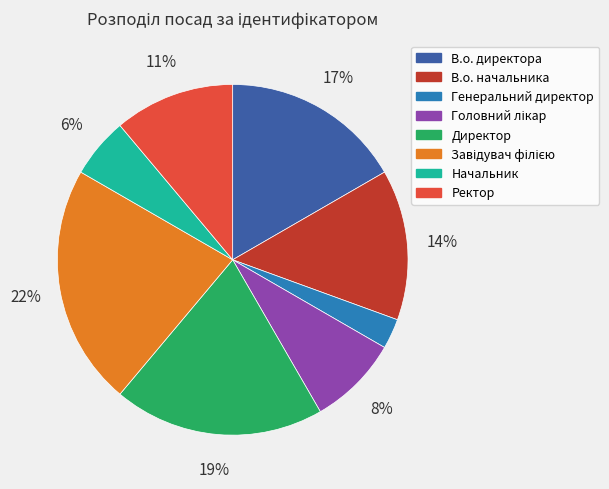

Approximately how many times larger is the value at Начальник compared to Генеральний директор?

2.0